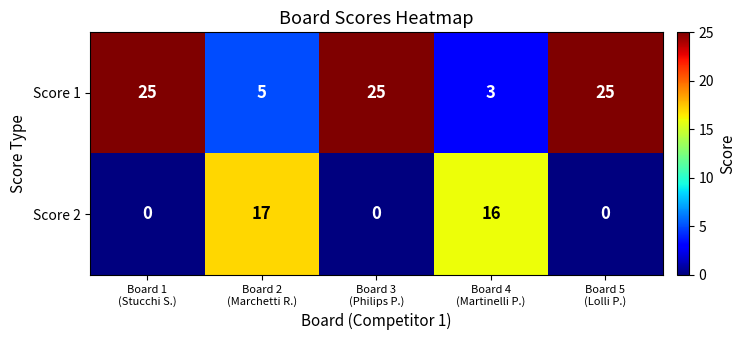

At Board 4
(Martinelli P.), list the series in order from largest to smallest.

Score 2, Score 1